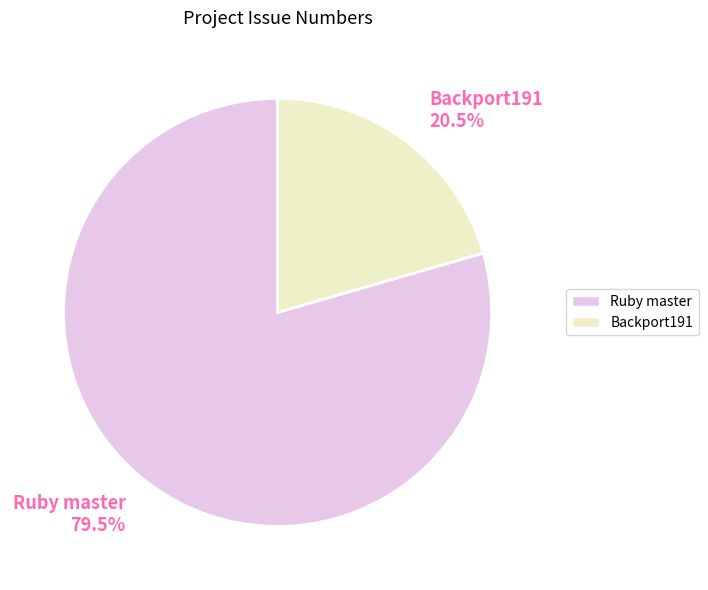

What is the ratio of the value at Ruby master 79.5% to the value at Backport191 20.5%?

3.9